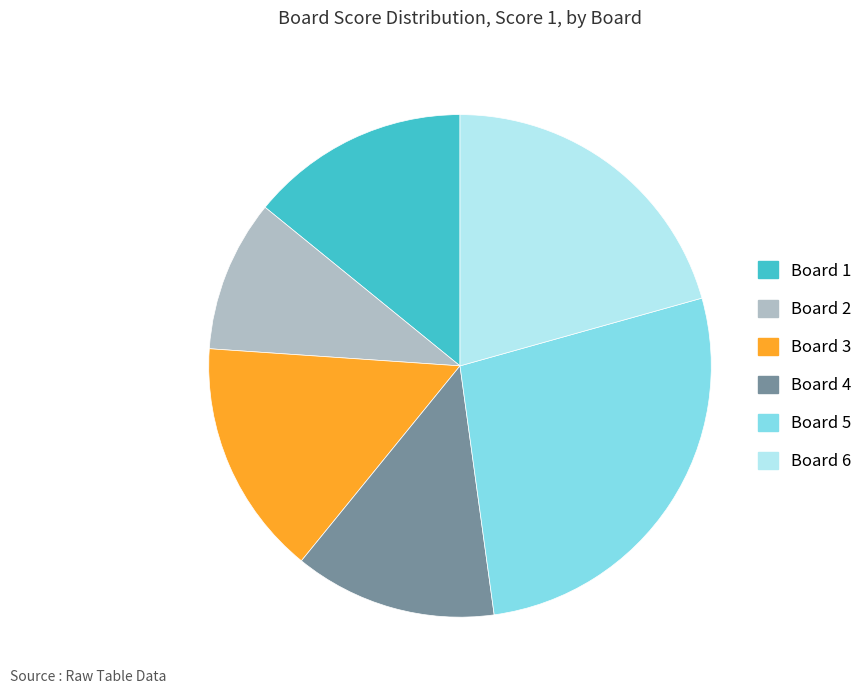

Which slice is the largest?

Board 5